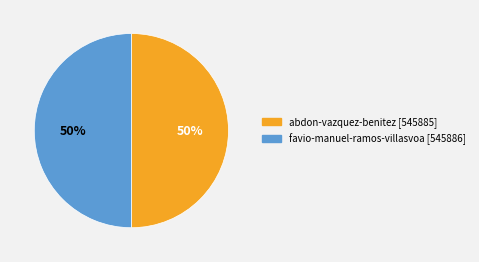

Approximately how many times larger is the value at favio-manuel-ramos-villasvoa compared to abdon-vazquez-benitez?

1.0